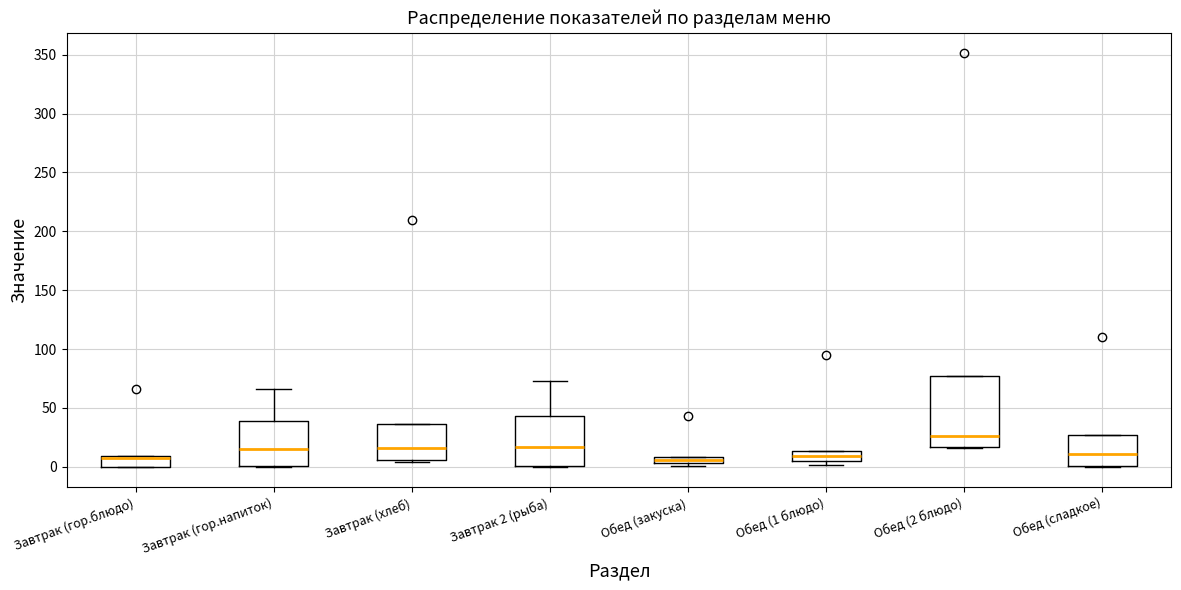

Where does the median line of the box for Завтрак 2 (рыба) sit on the y-axis? The values are not printed on the chart, so give them approximately, as read against the axis.

15